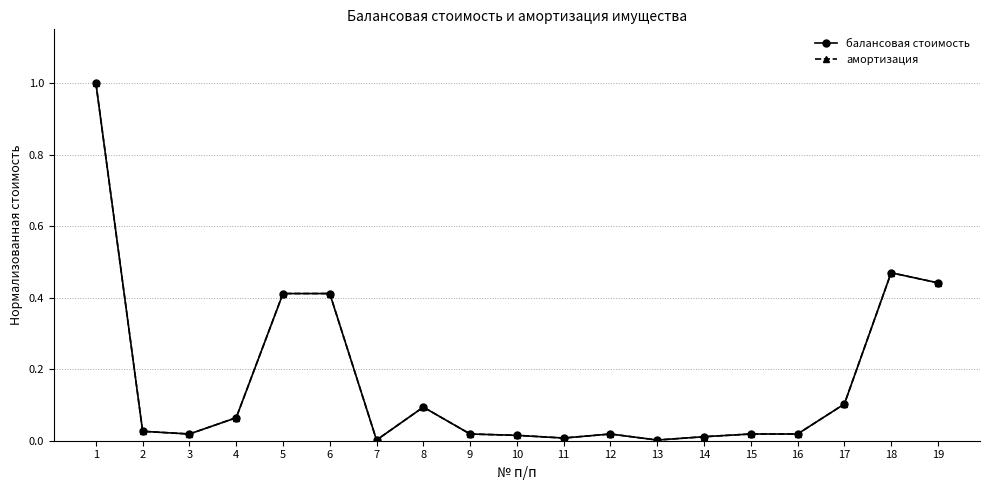

What is the average value of the балансовая стоимость series?

0.2